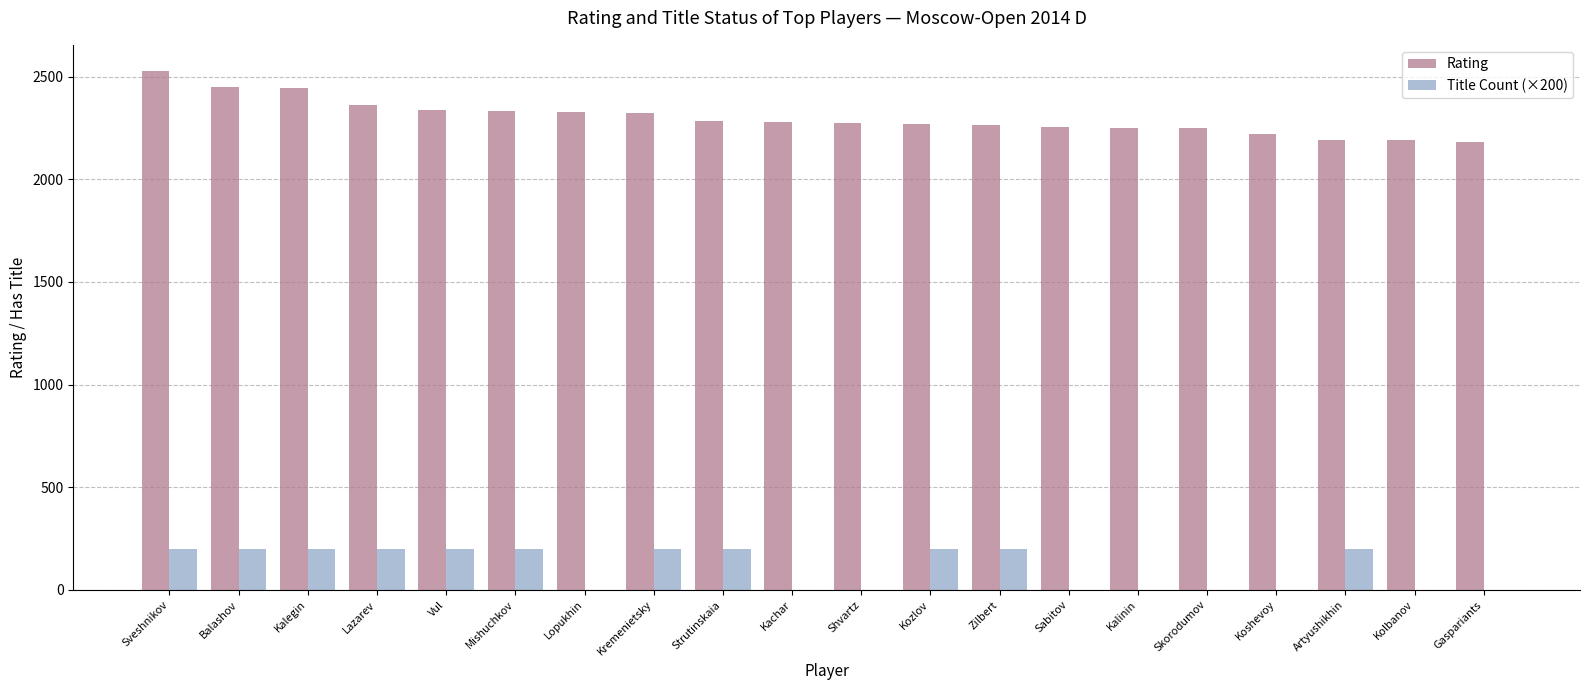

What is the approximate value of Rating at Kolbanov?

2191